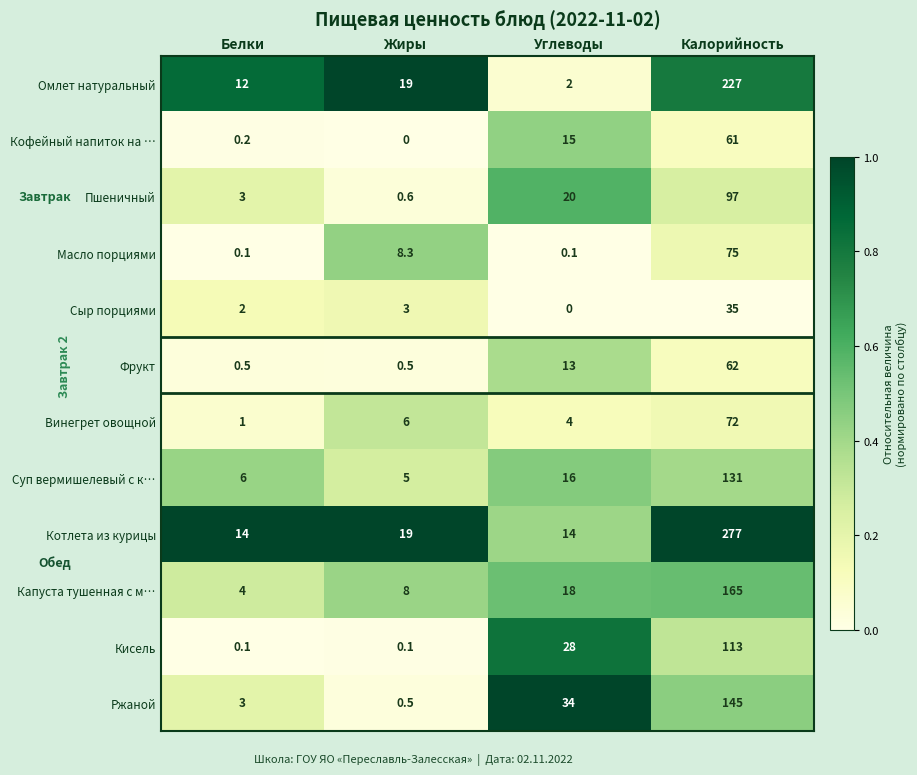

At how many categories does at least one series exceed 0?

4